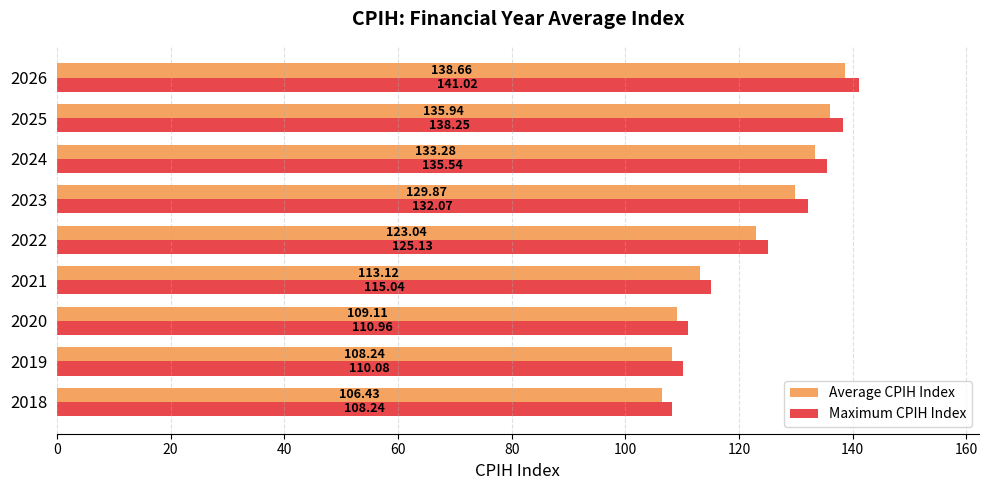

What is the lowest value of the Maximum CPIH Index series?

108.2